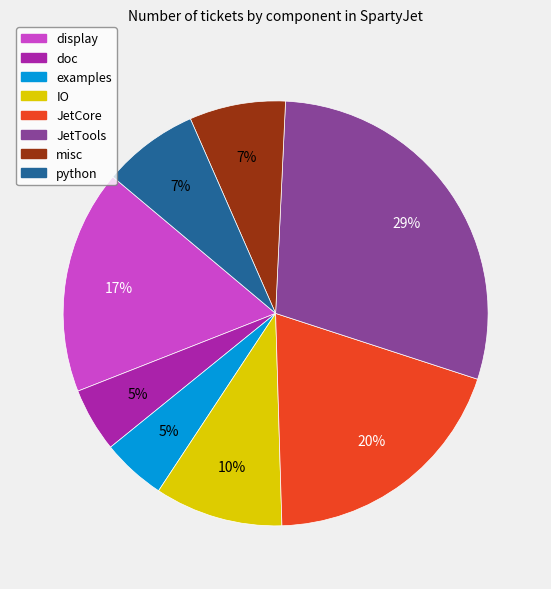

To the nearest percent, what is the combined percentage of JetCore and display?

37%